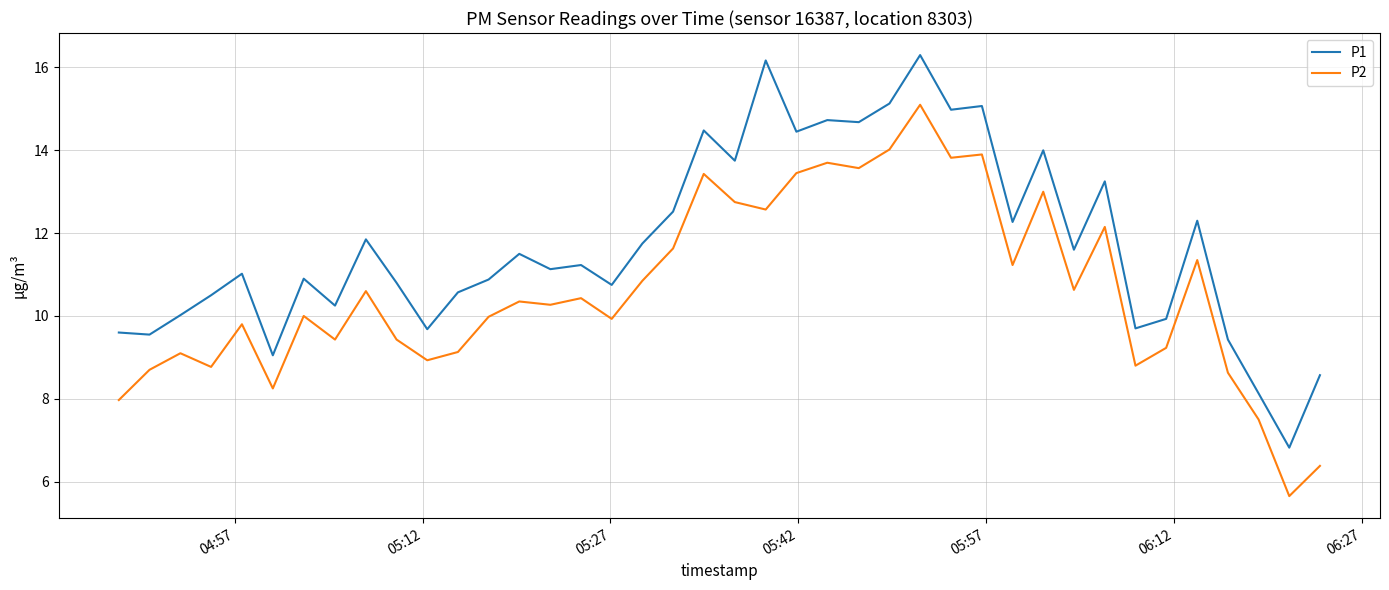

True or false: P1 and P2 intersect in this chart.

False